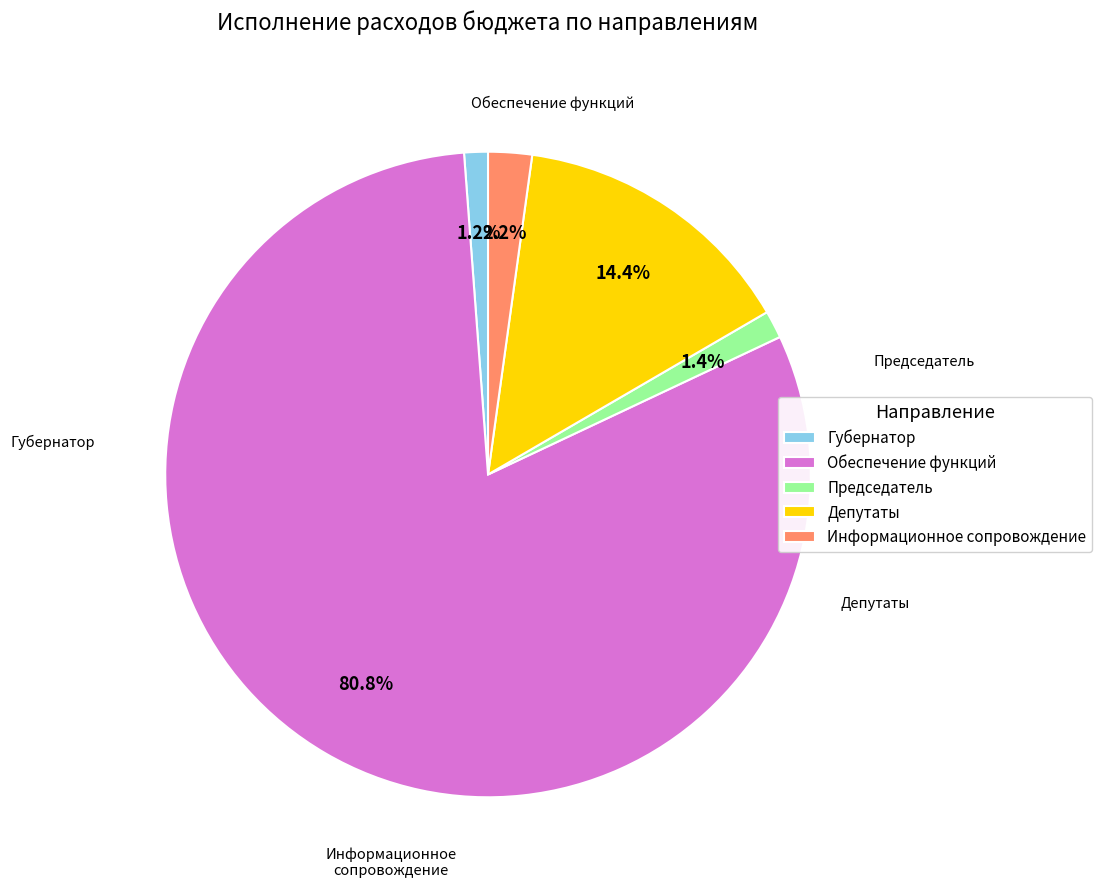

Count the number of slices in the pie.

5